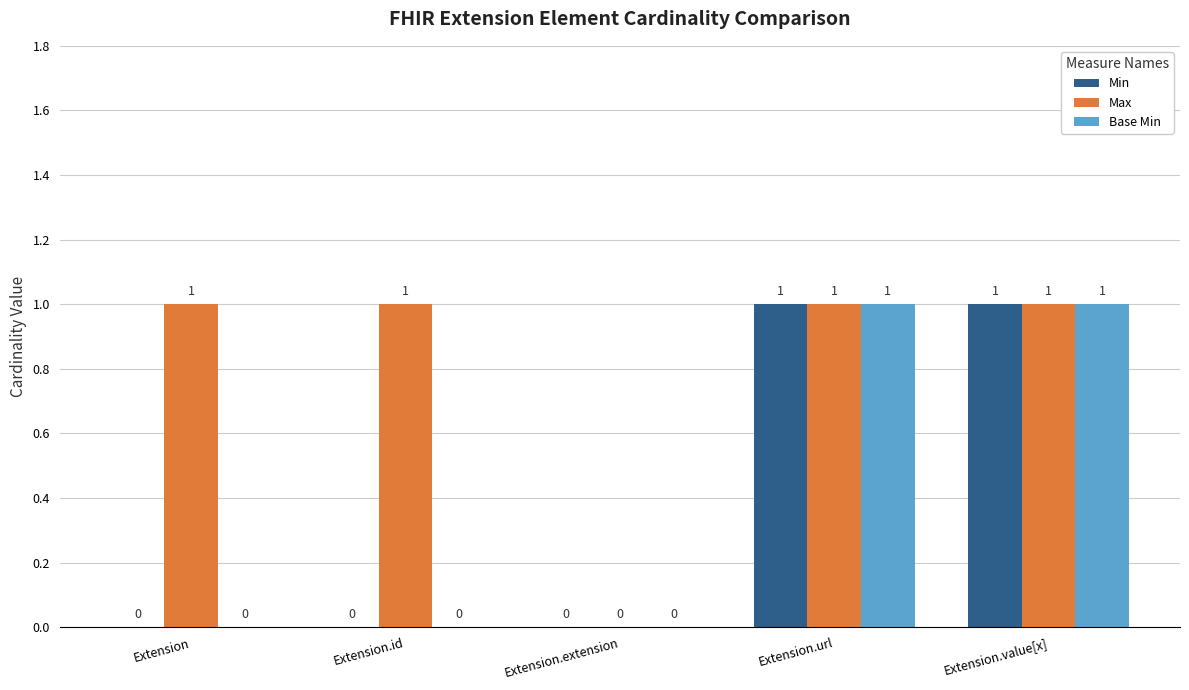

What is the sum of all Max values?

4